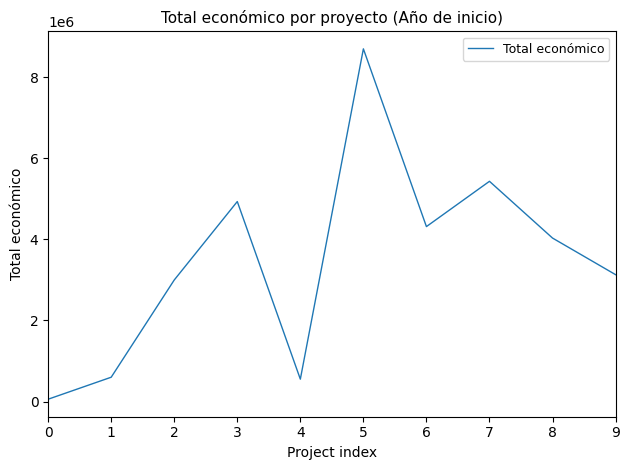

True or false: the data has more than 1 interior local peaks.

True